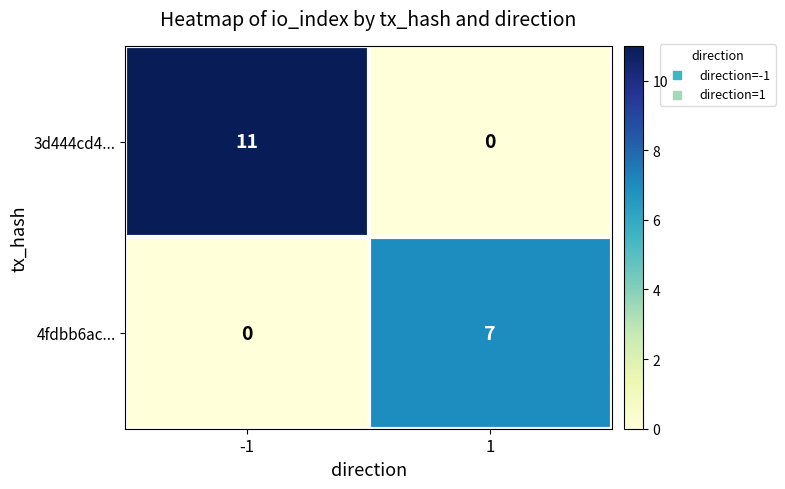

The 4fdbb6ac... series shows -4 at -1. True or false?

False